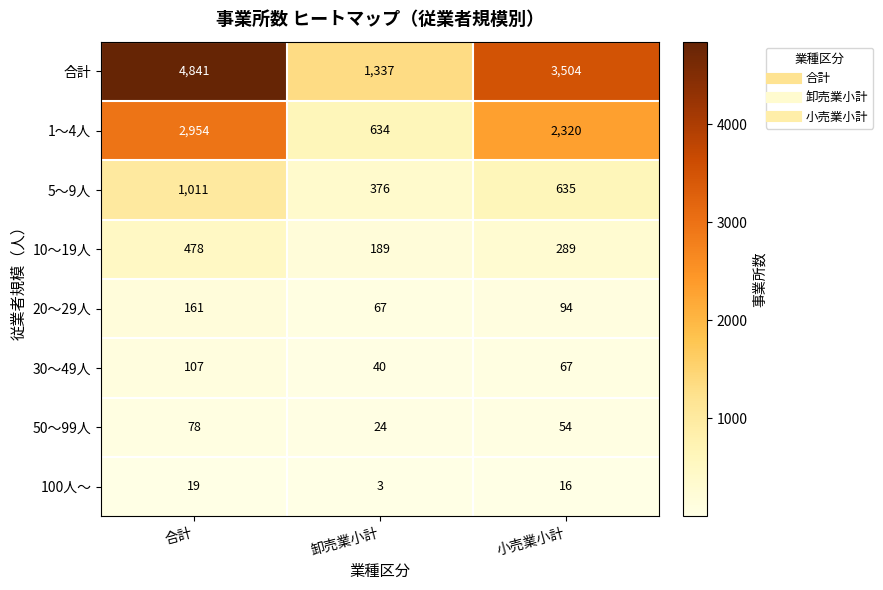

The value of 100人～ at 合計 is 19. True or false?

True